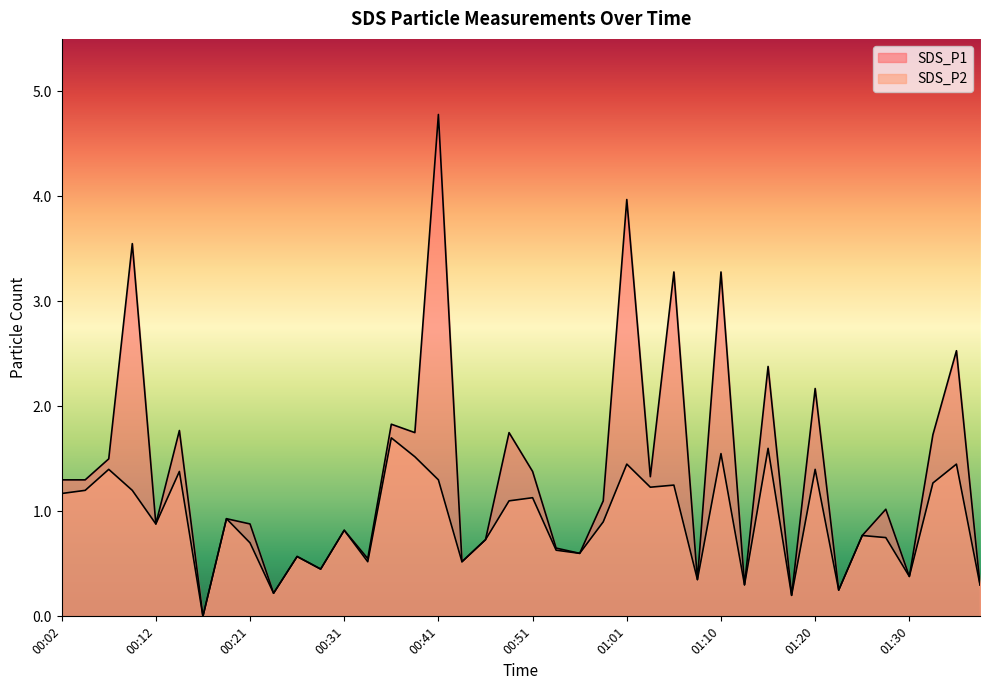

What is the value of the SDS_P2 point at the 31st from the left?

1.6